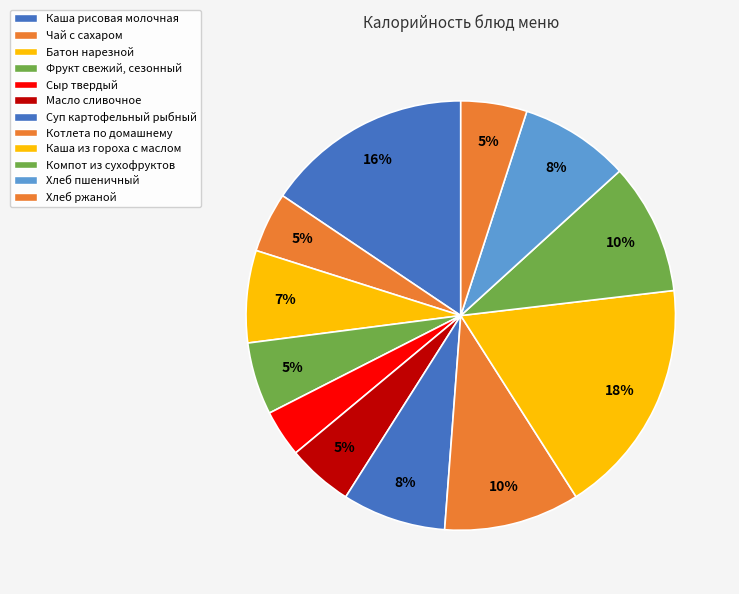

Count the number of slices in the pie.

12